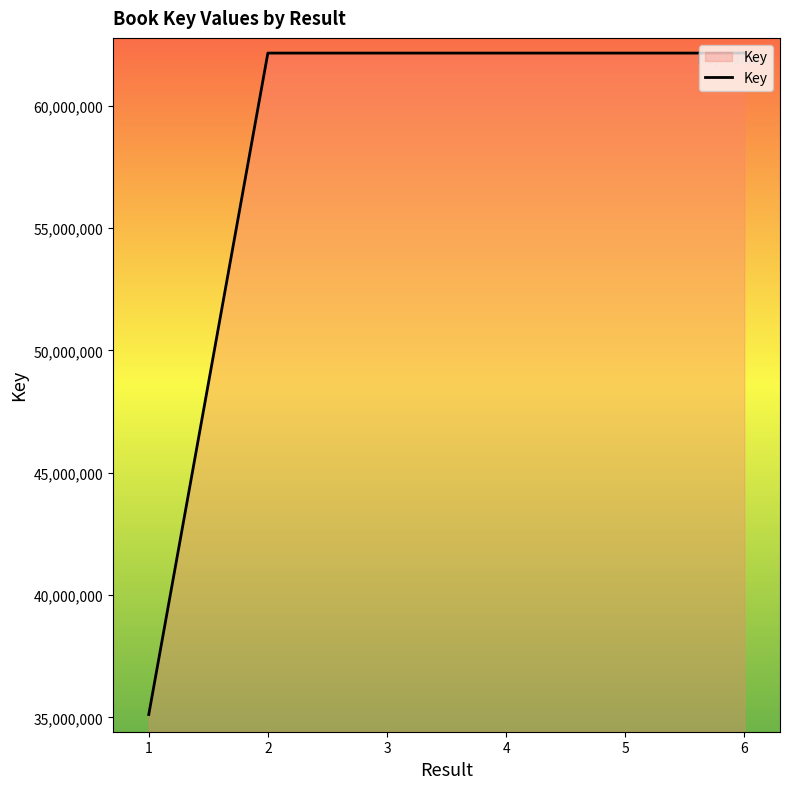

Does the chart display data point markers on the line(s)?

No